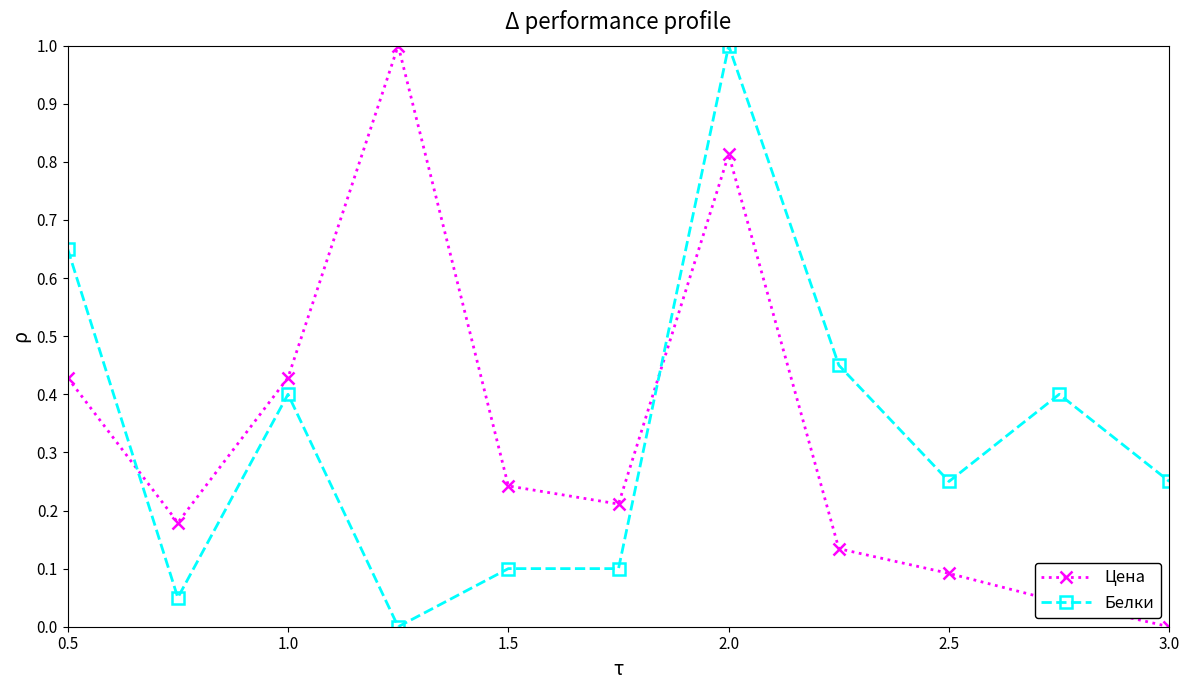

What are all the series names shown in the legend?

Цена, Белки